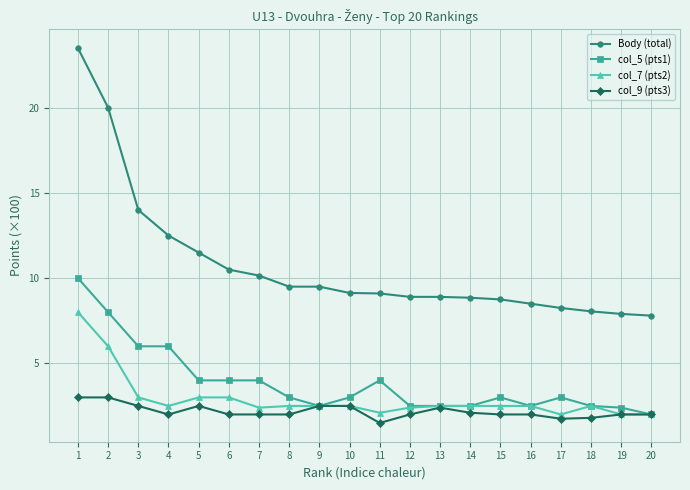

True or false: col_5 (pts1) has a value of 1.5 at 6.

False